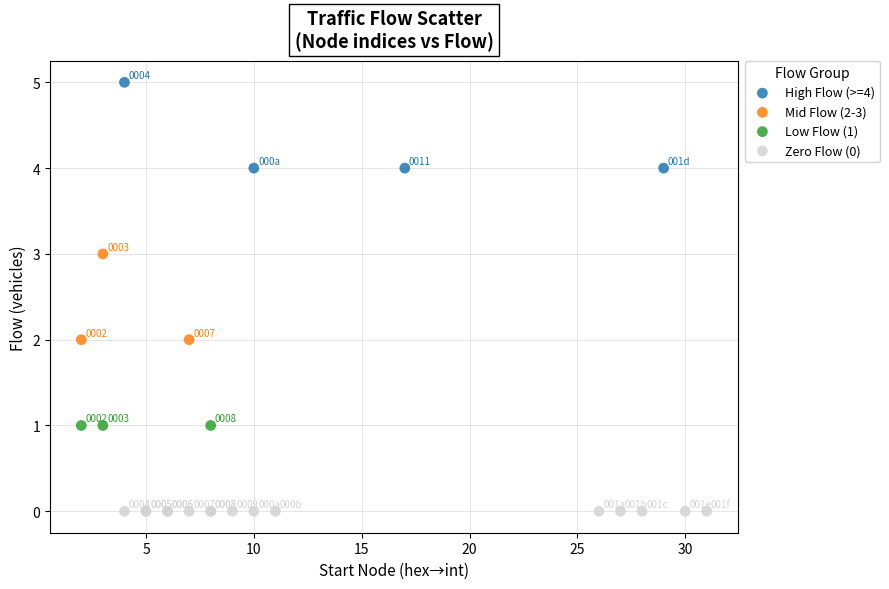

Which series reaches the maximum Y coordinate?

High Flow (>=4)